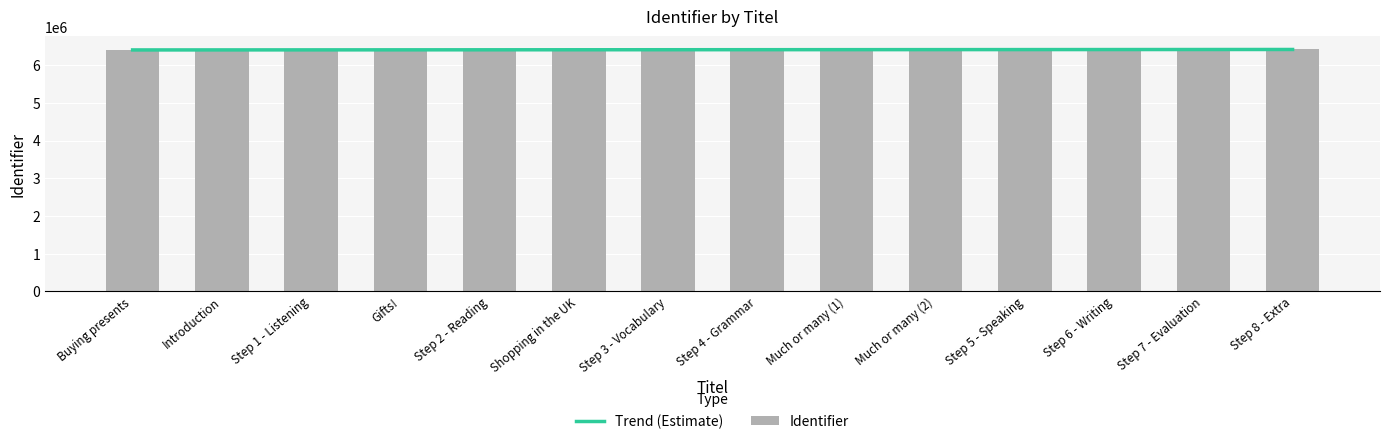

Between Step 1 - Listening and Step 5 - Speaking, which is larger?

Step 5 - Speaking